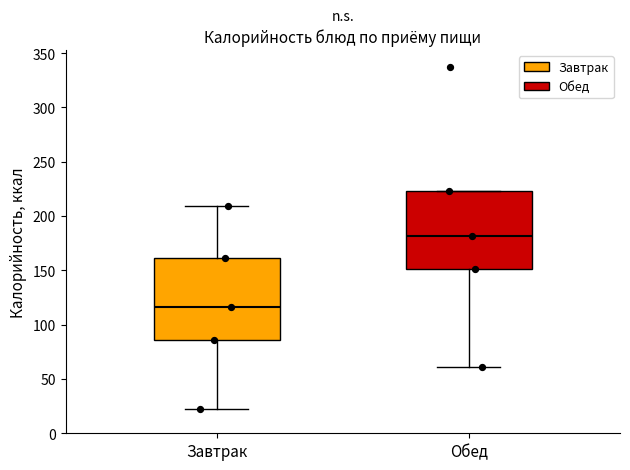

Reading left to right, transcribe this box plot: for each box, give where its median line is, the range the box spans, and where its two whiskers end, as read against the y-axis. The values are not printed on the chart, so give them approximately, as read against the axis.

Завтрак: median 115, box 85 to 160, whiskers 20 to 210
Обед: median 180, box 150 to 225, whiskers 60 to 225